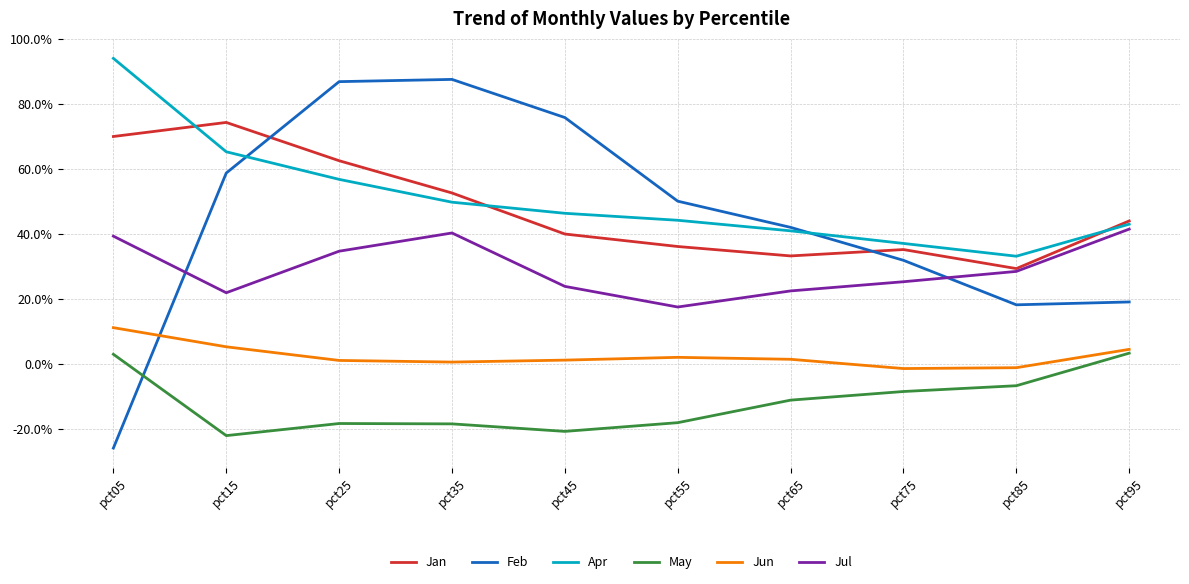

Is this an area chart (filled region under the line)?

No